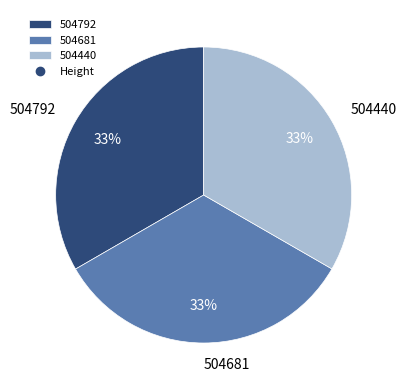

Does 504681 represent more than half of the total?

No